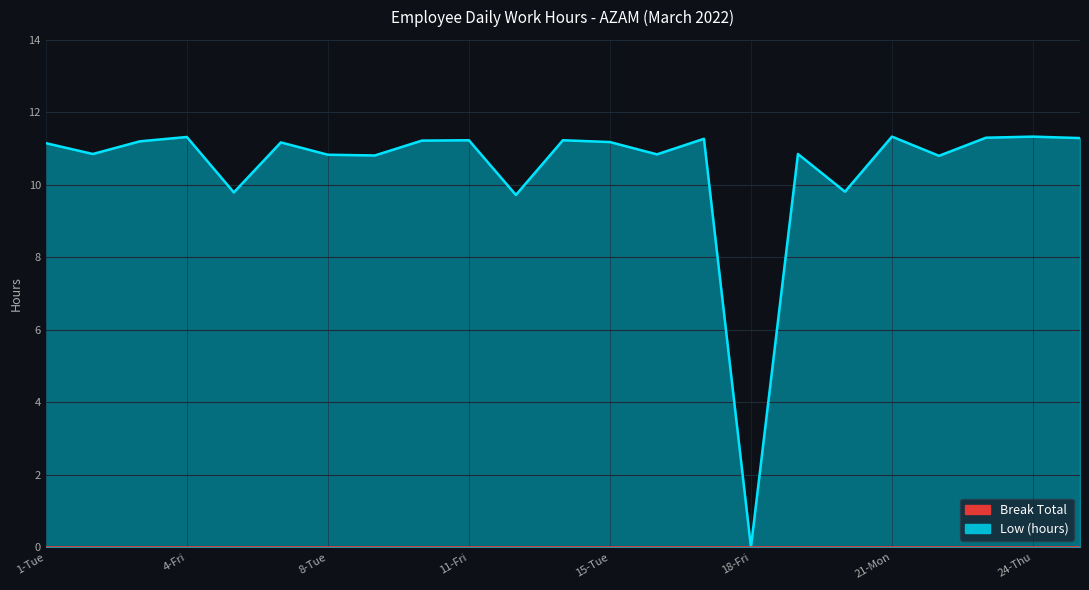

Where is the data nearest to the value 5?

12-Sat